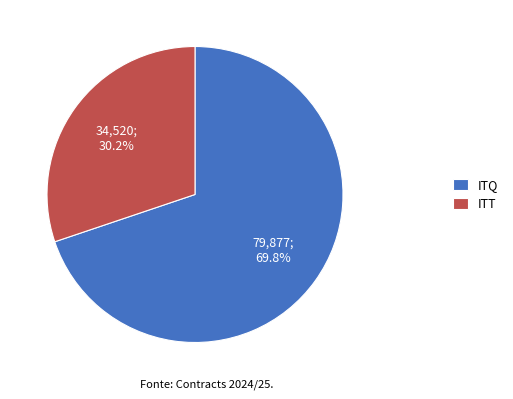

Does any single category account for the majority?

Yes